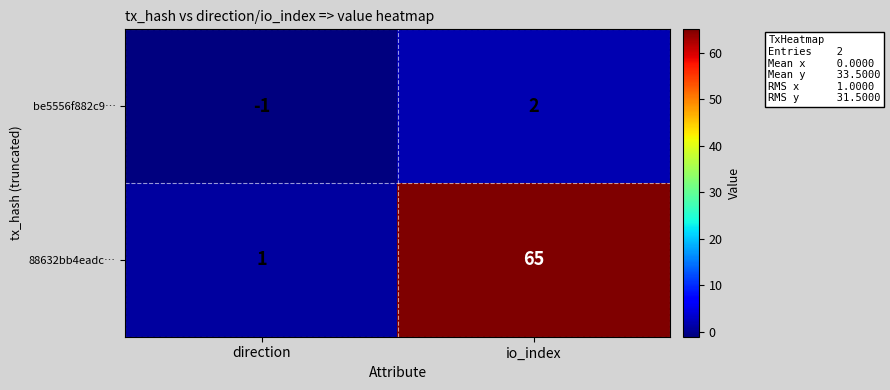

What is the difference between the maximum and minimum values in the be5556f882c9… series?

3